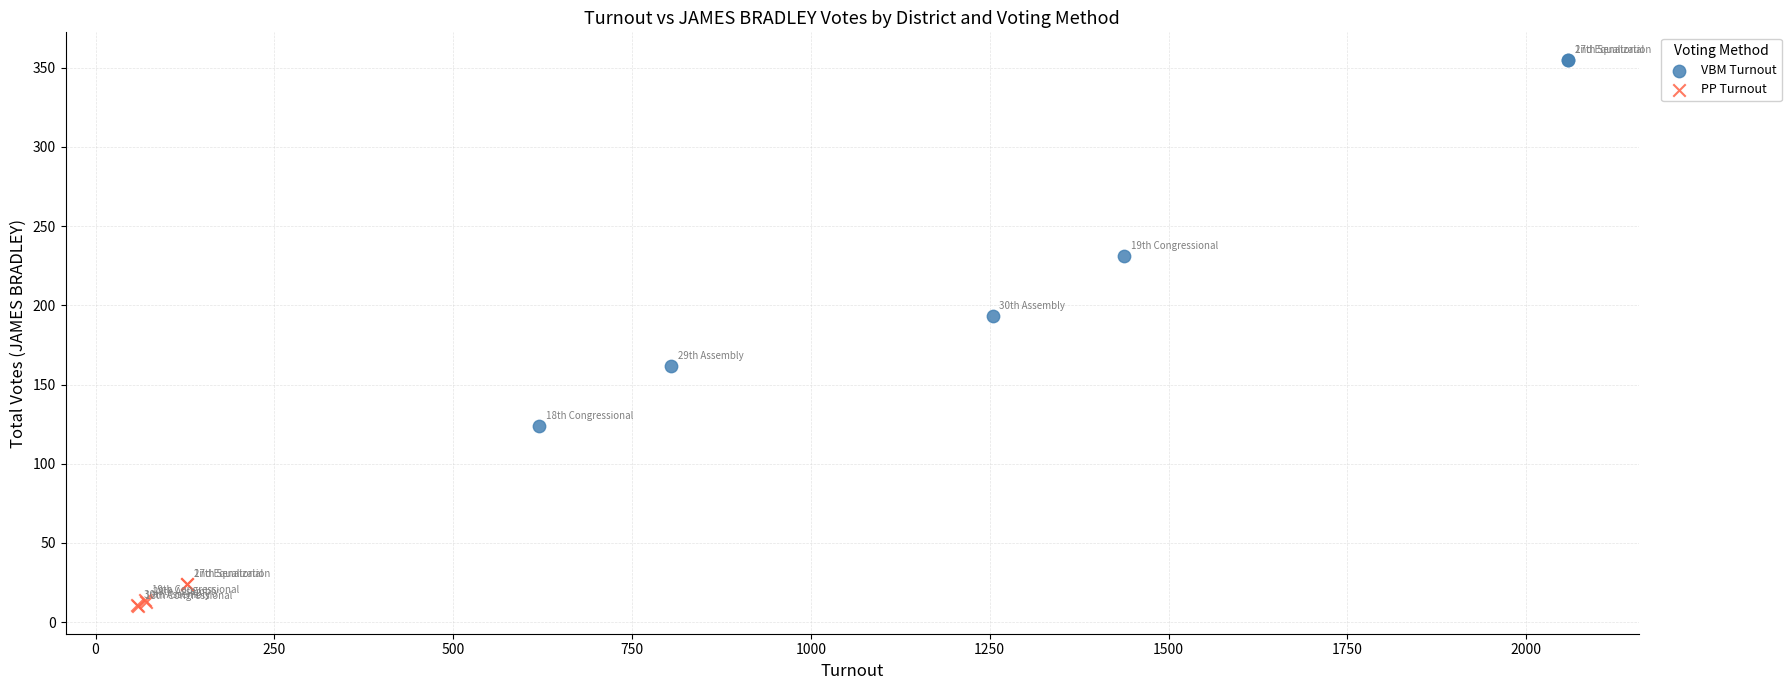

Which series reaches the maximum Y coordinate?

VBM Turnout